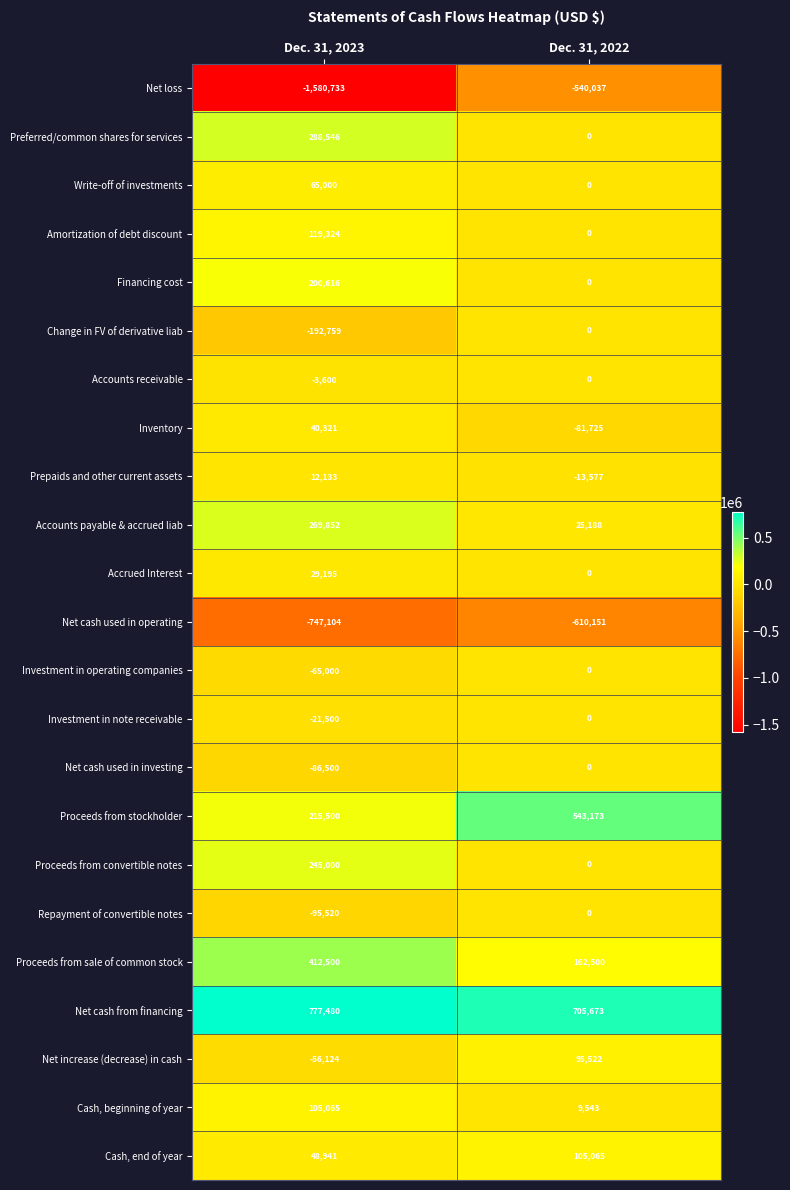

What is the approximate value of Write-off of investments at Dec. 31, 2023, to the nearest 100?

65000